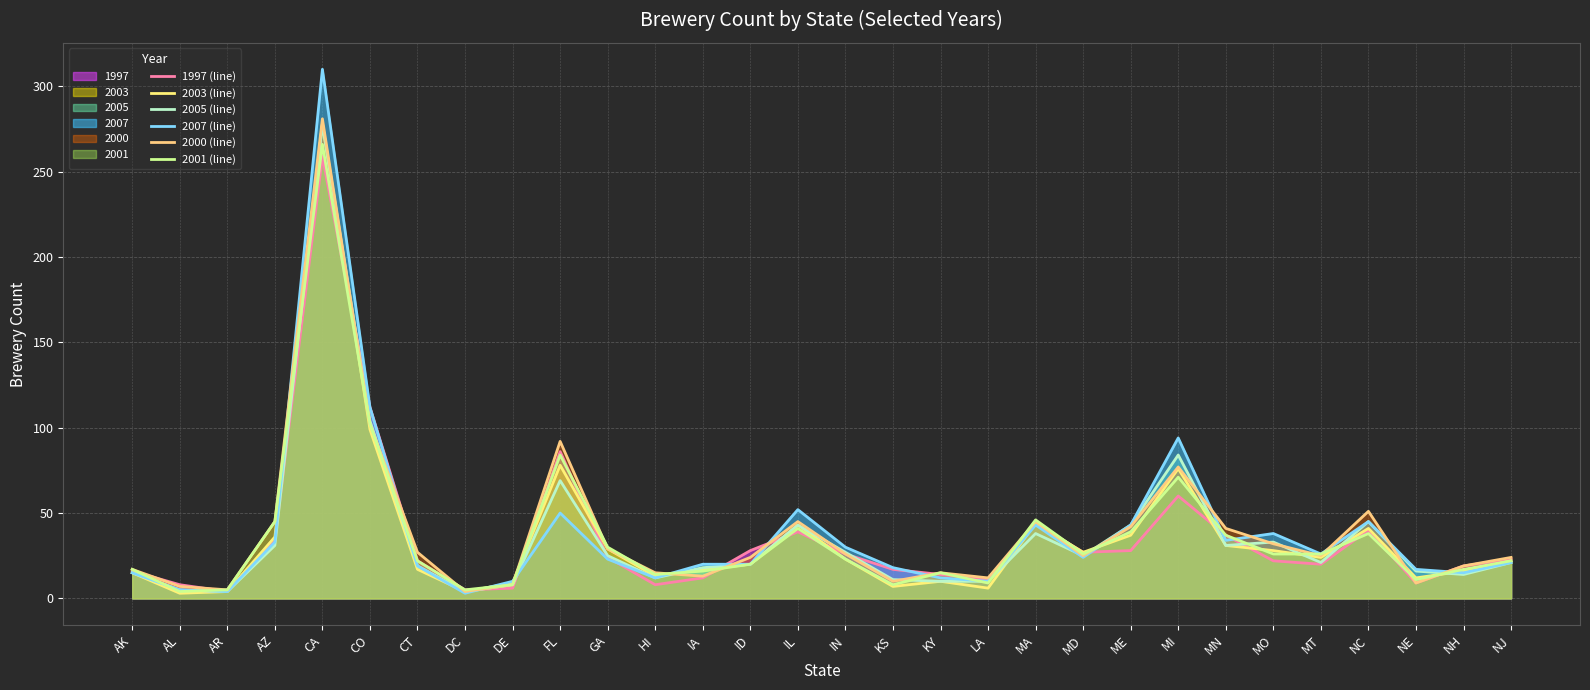

Does the chart have visible grid lines?

Yes